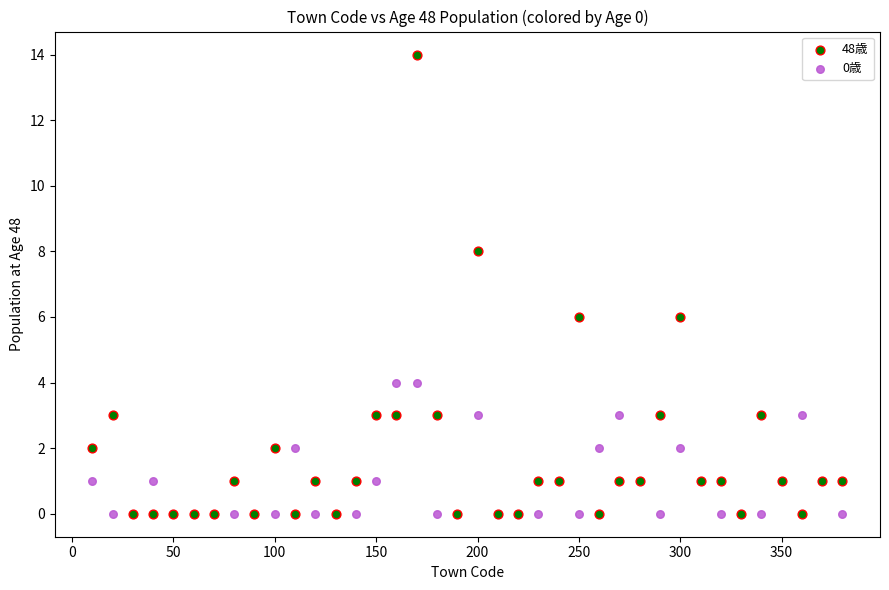

What are all the series names shown in the legend?

48歳, 0歳